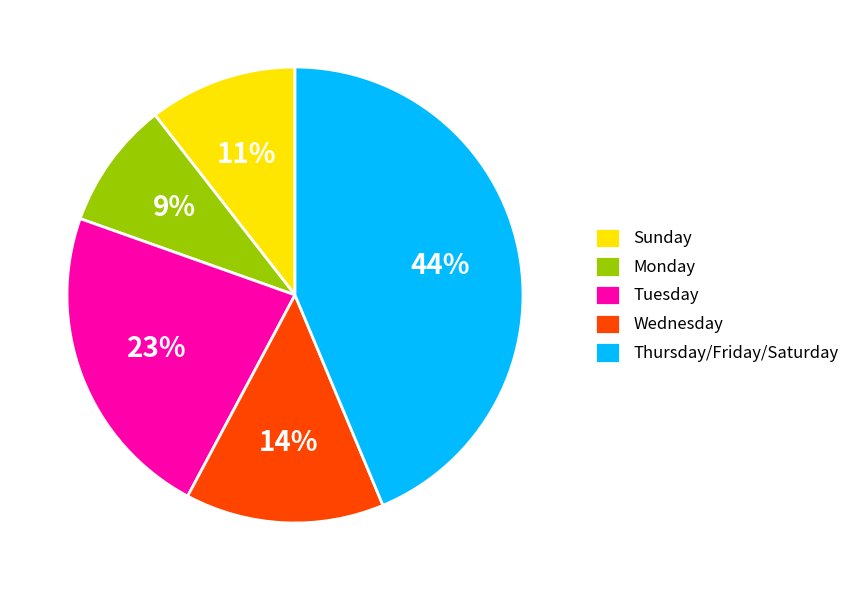

Does any single category account for the majority?

No